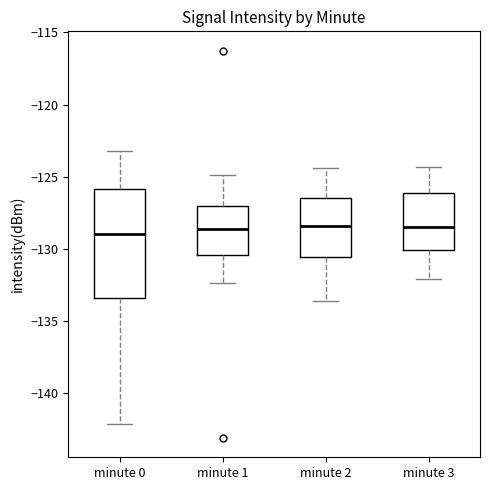

Comparing the boxes themselves (not the whiskers), which one is the tallest?

minute 0